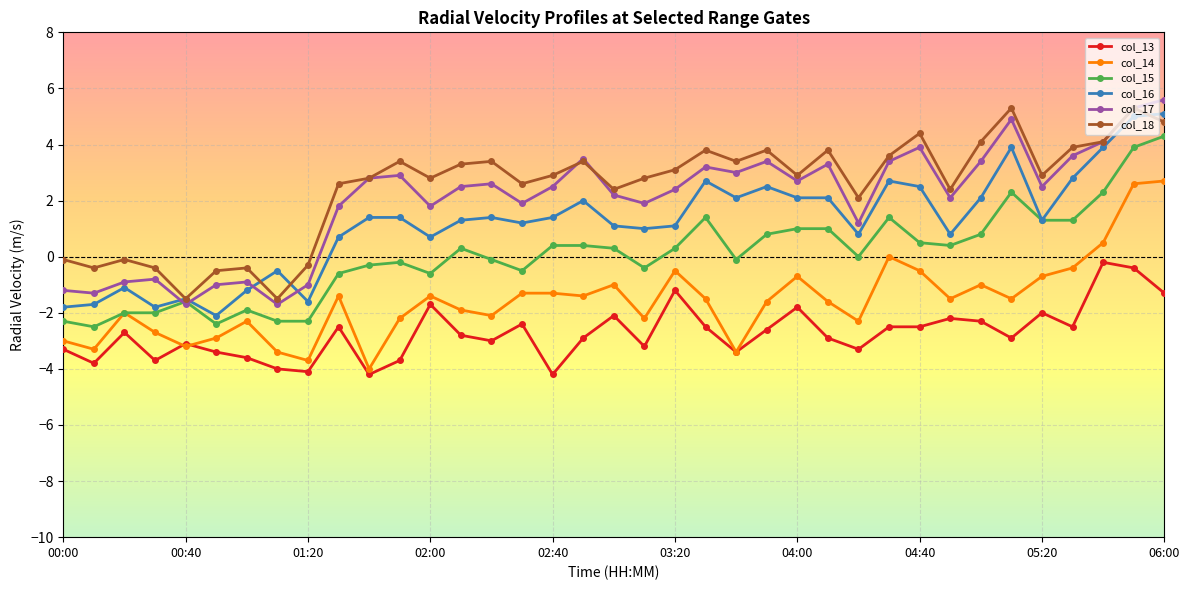

True or false: col_16 and col_14 intersect in this chart.

False